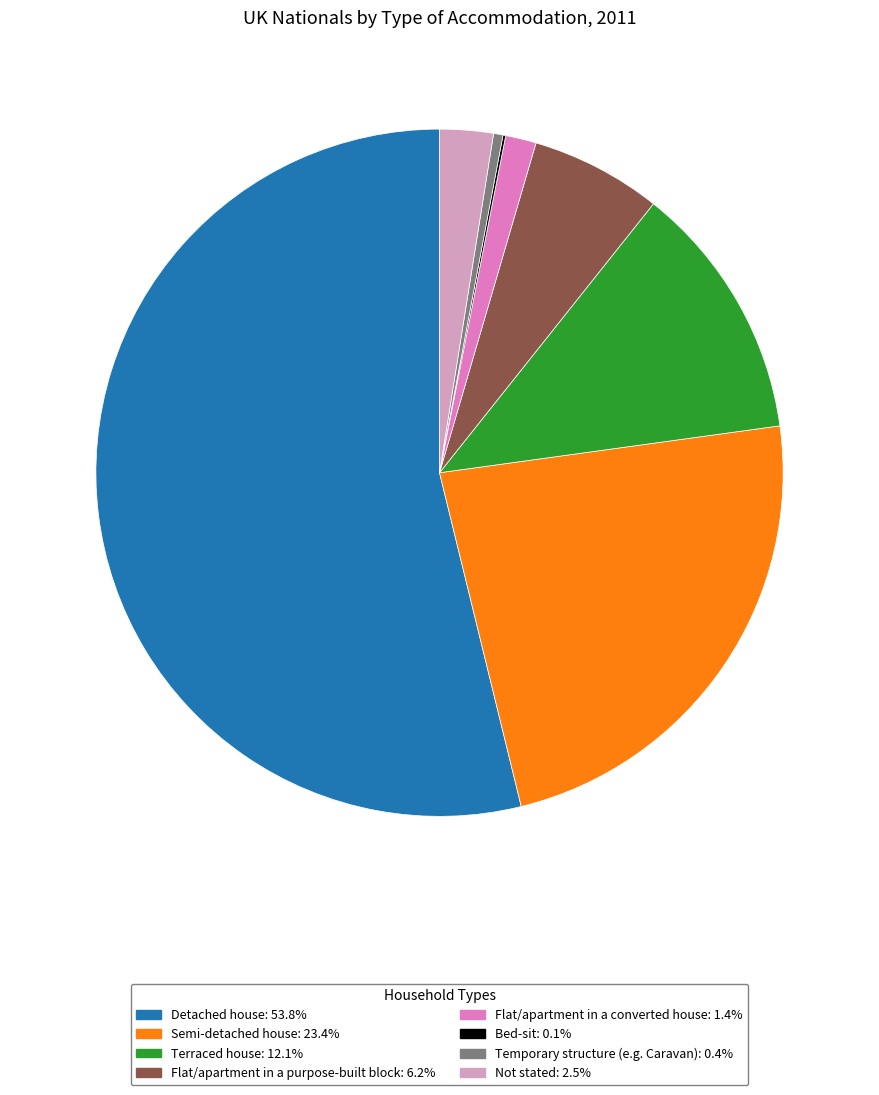

Does Terraced house: 12.1% represent more than half of the total?

No